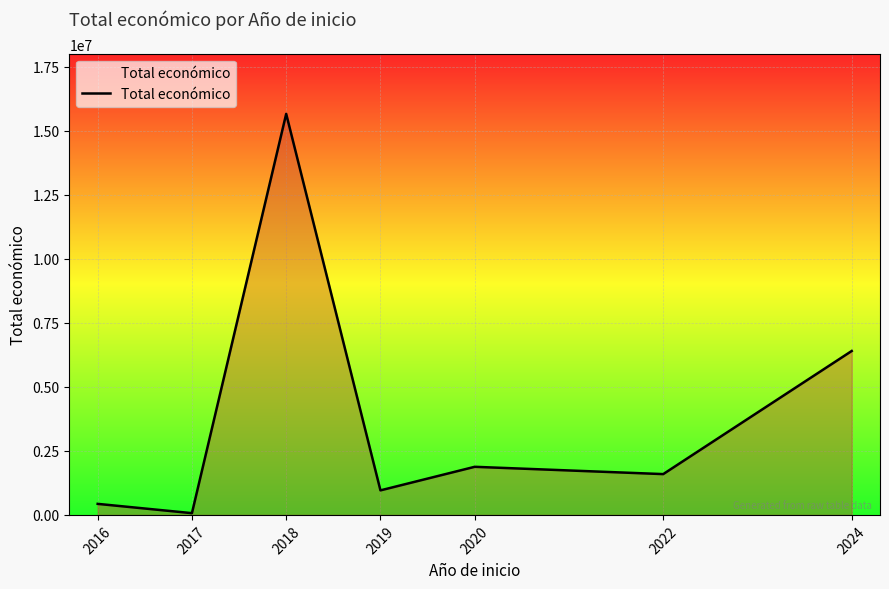

True or false: the data has more than 2 interior local peaks.

False